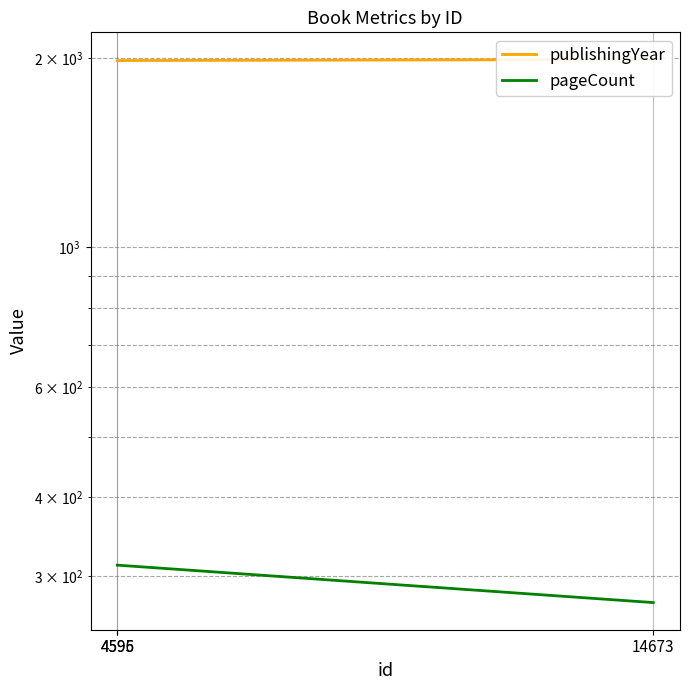

List the labels in order of publishingYear value, largest first.

14673, 4596, 4595